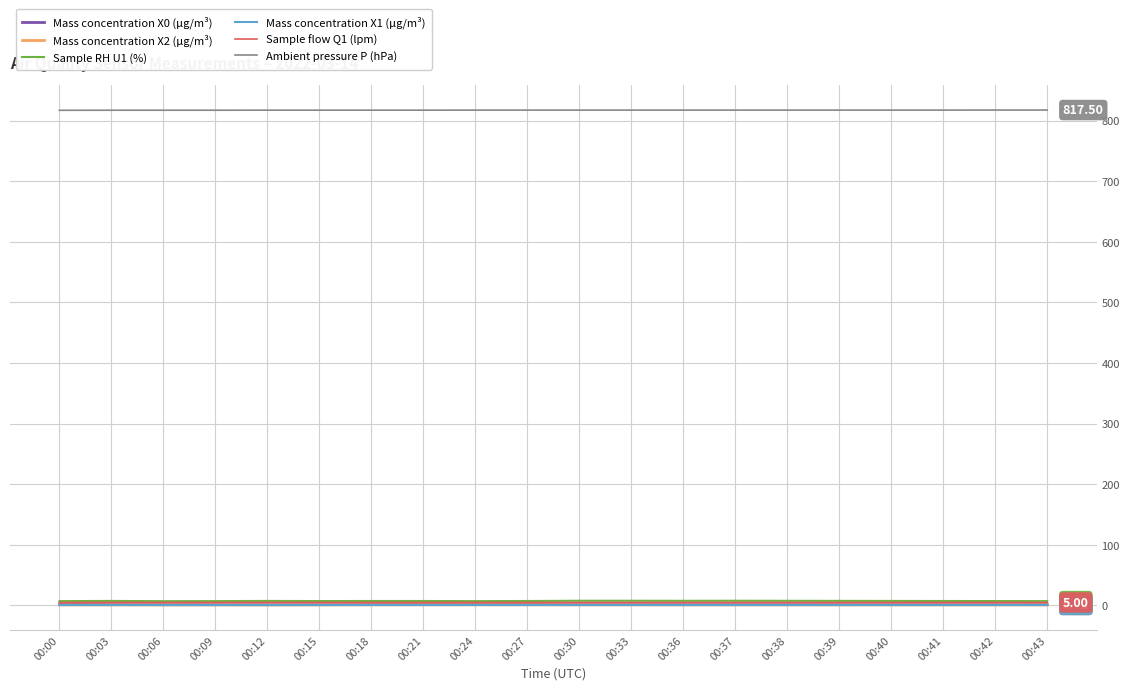

True or false: Sample RH U1 (%) and Mass concentration X0 (μg/m³) cross at least once.

False